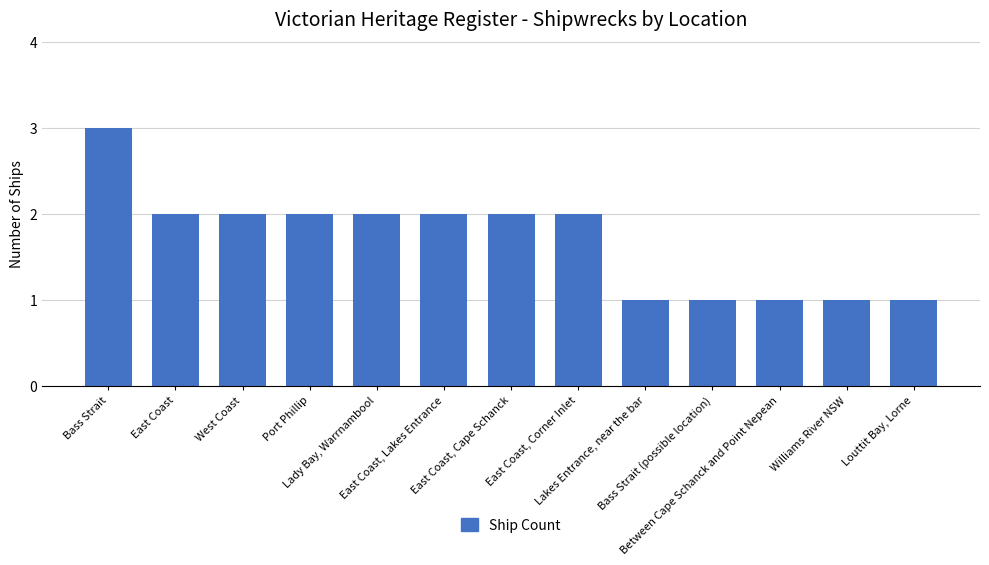

Reading left to right, transcribe all the data shown in this chart.

3	2	2	2	2	2	2	2	1	1	1	1	1